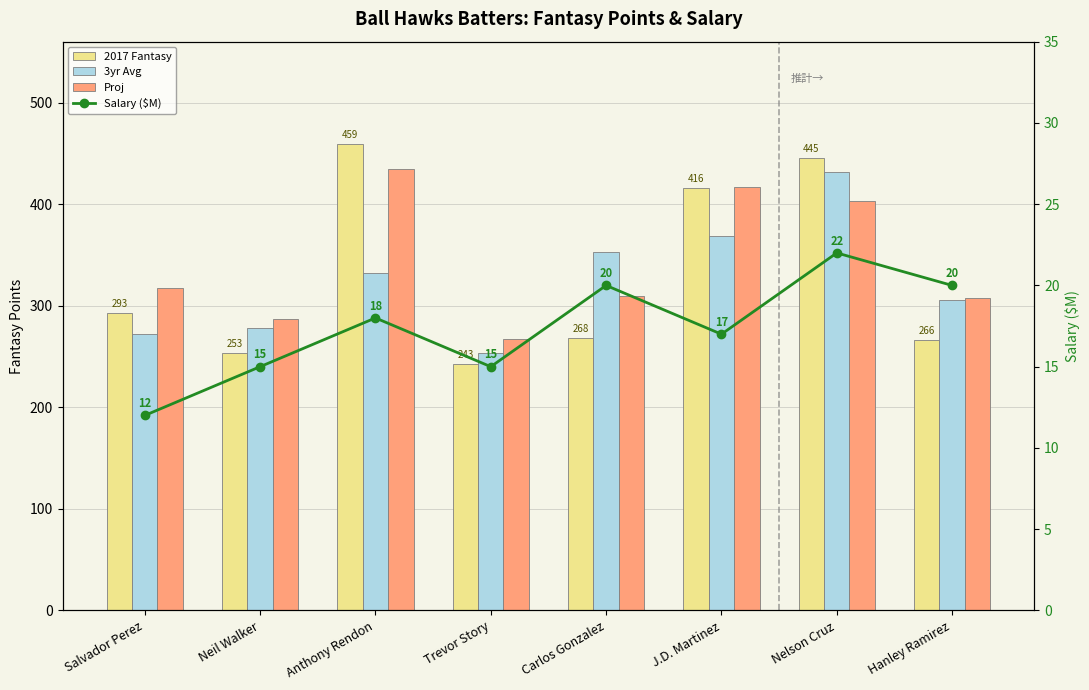

What is the label of the 6th bar from the left?

J.D. Martinez